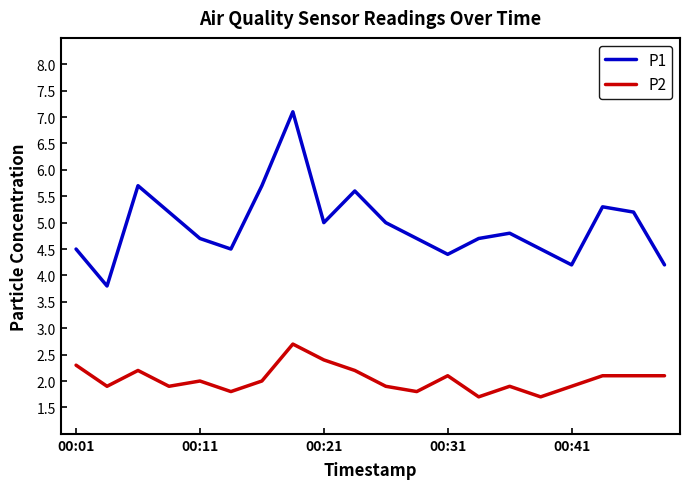

How many values in the P1 series exceed 4?

19